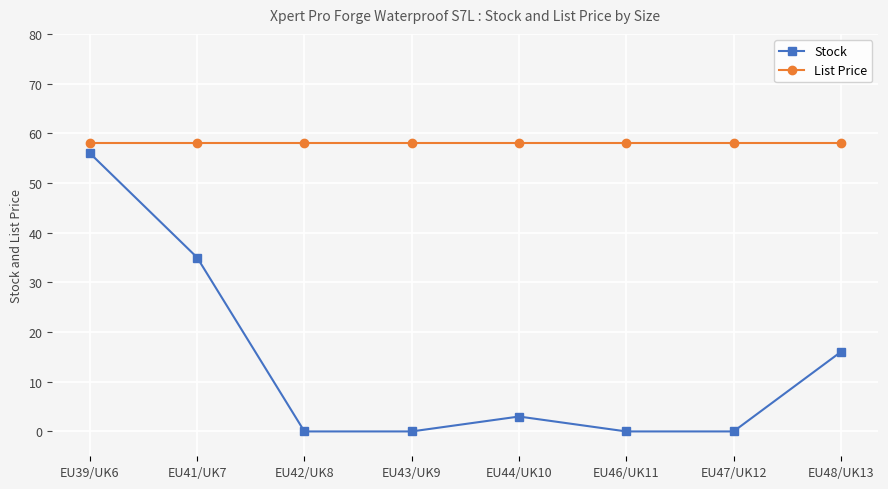

At which category is the sum across all series the highest?

EU39/UK6